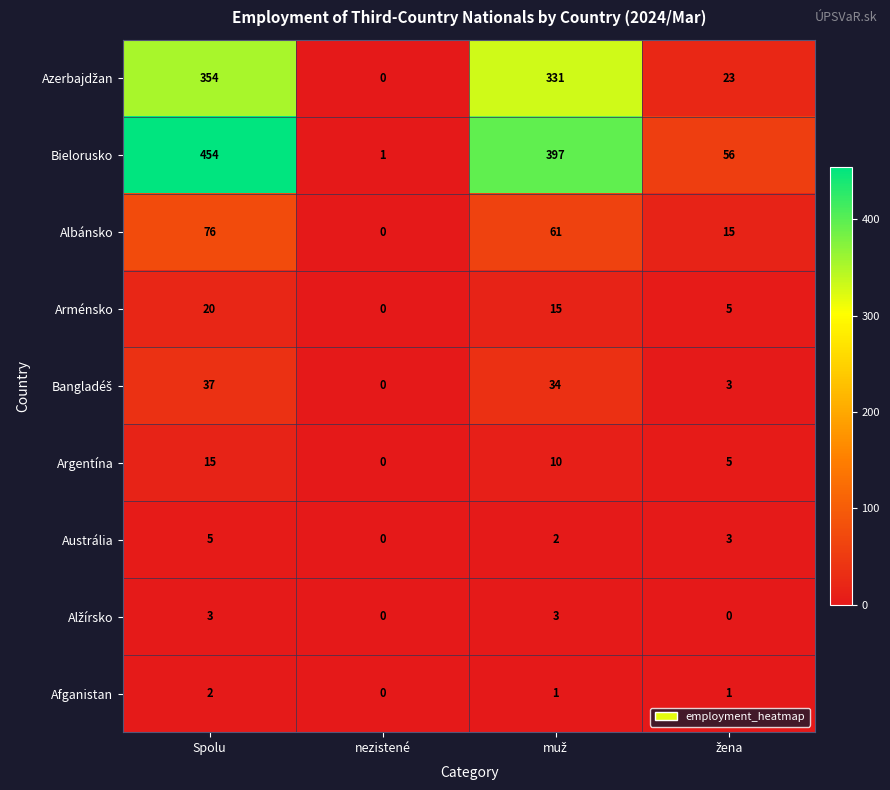

Which series has the largest range (max minus min)?

Bielorusko